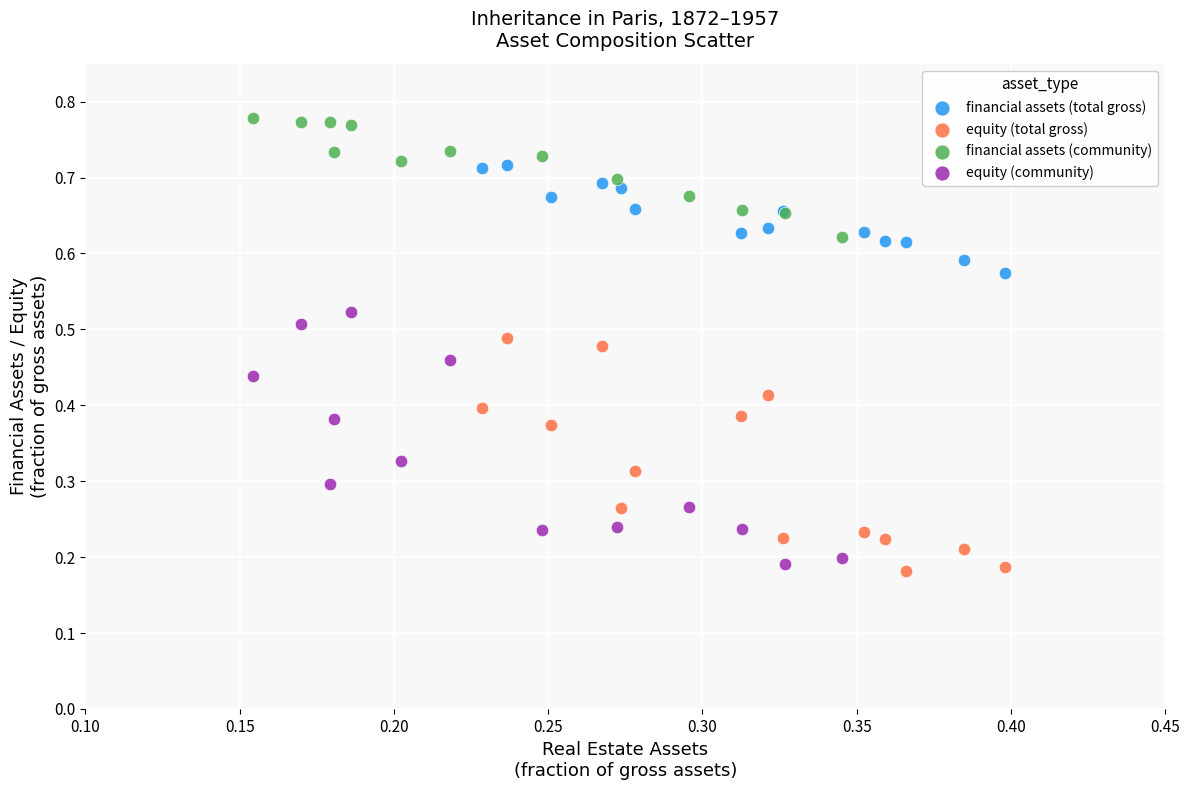

Which series contains the highest Y value?

financial assets (community)